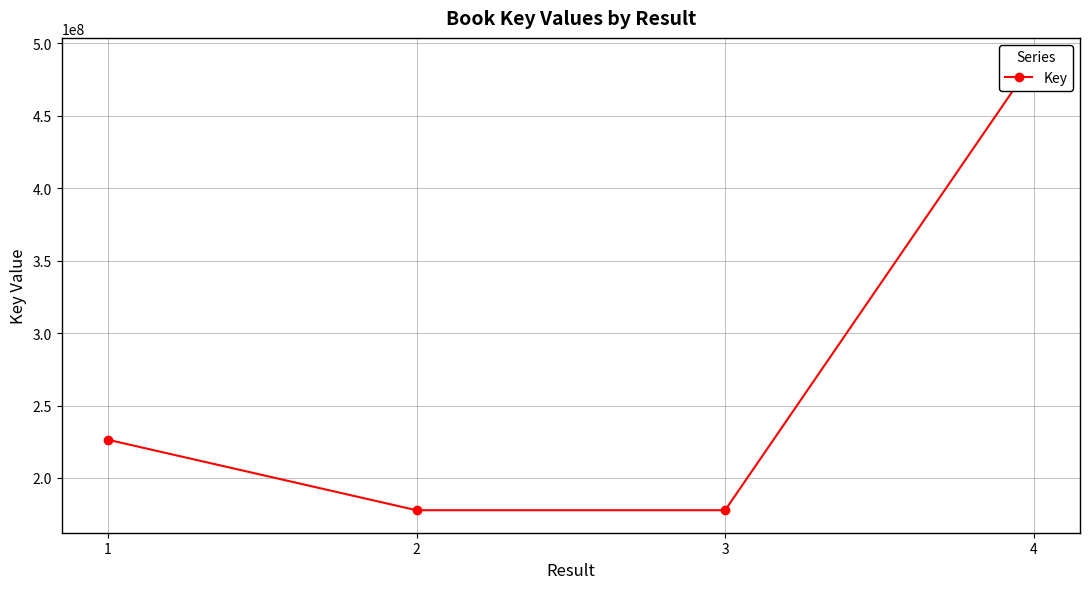

What is the greatest value displayed?

488281566